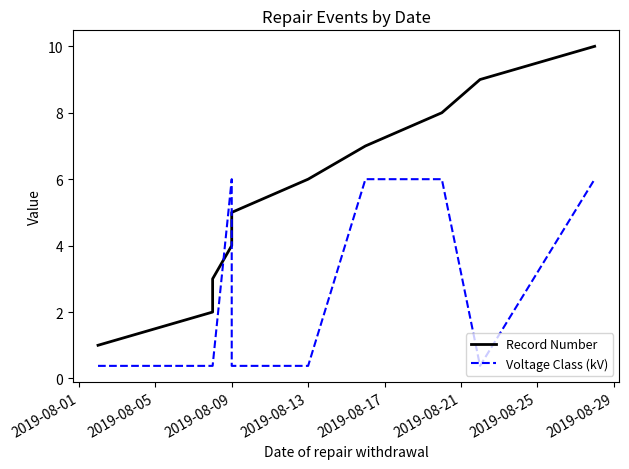

How many data points does each series have?

10